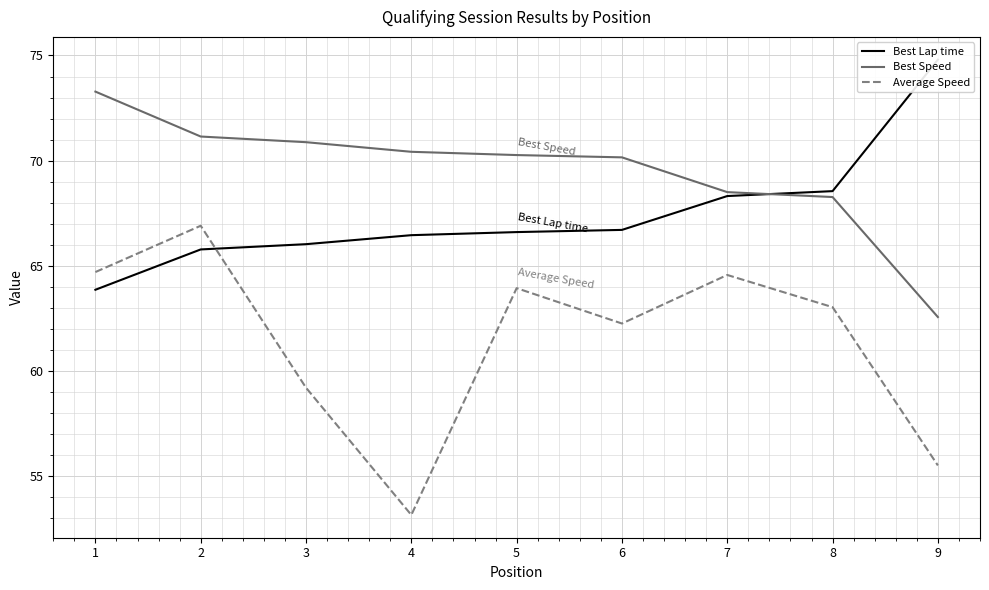

Between which two adjacent categories do Best Lap time and Best Speed first intersect?

7 and 8